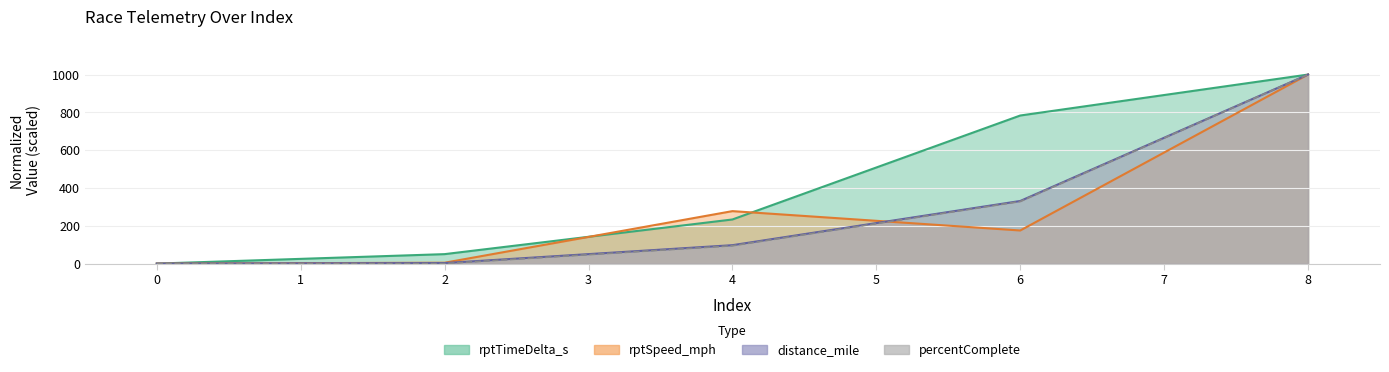

List the series in order of their peak value, lowest first.

rptTimeDelta_s, rptSpeed_mph, distance_mile, percentComplete